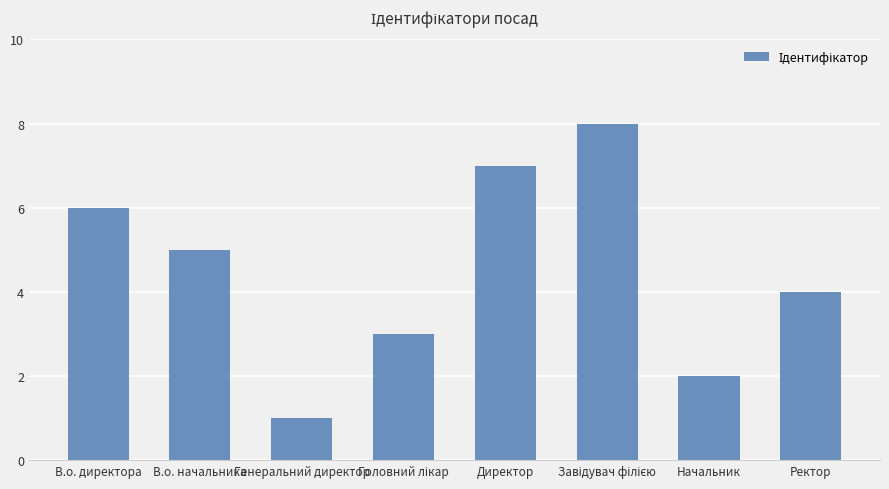

Where is the data nearest to the value 4?

Ректор